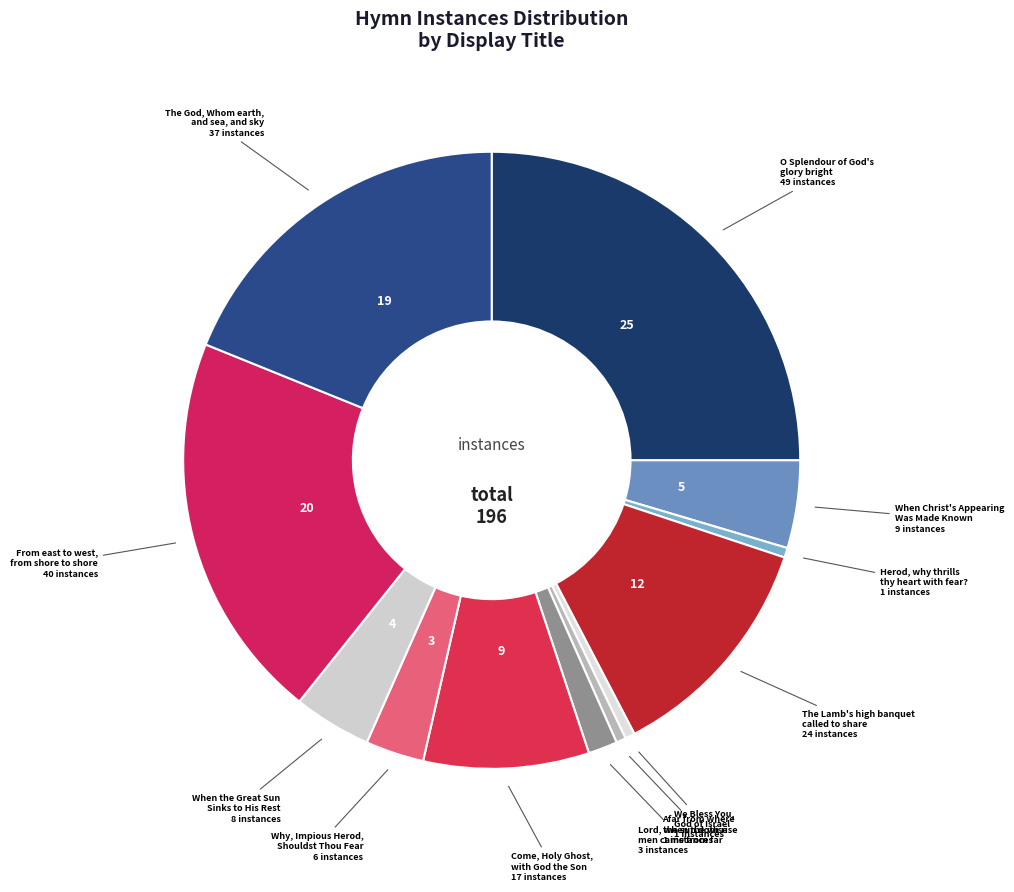

How many segments does this pie chart have?

12